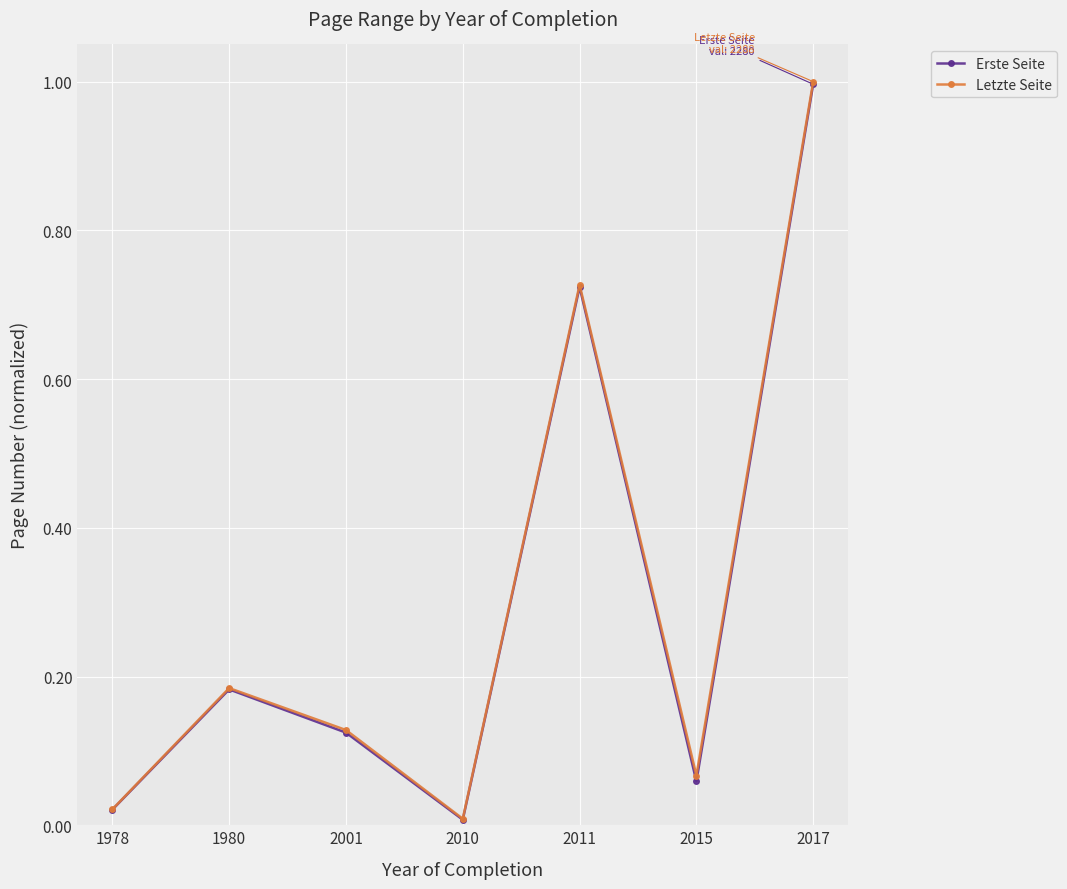

What is the total value across all series at 1980?

0.4